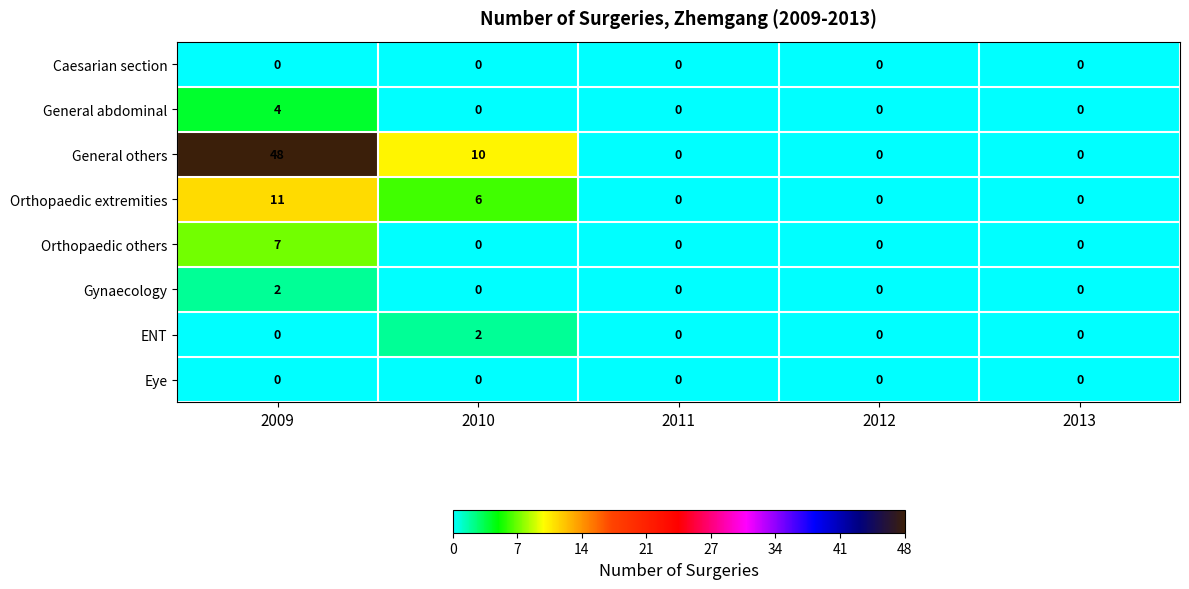

The Gynaecology series shows 4 at 2009. True or false?

False